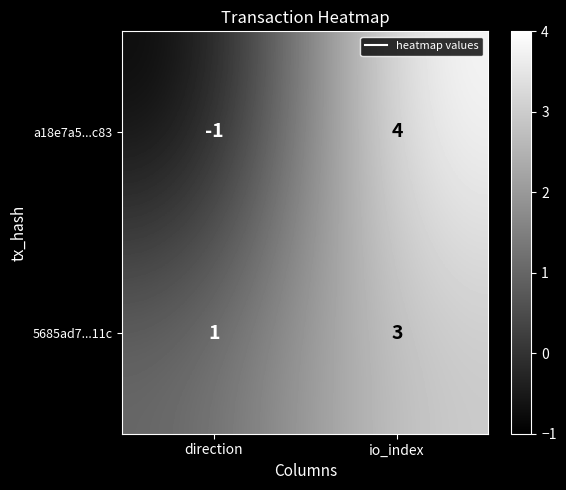

Reading right to left, what are all the values shown in this chart?

a18e7a5...c83: 4	-1
5685ad7...11c: 3	1